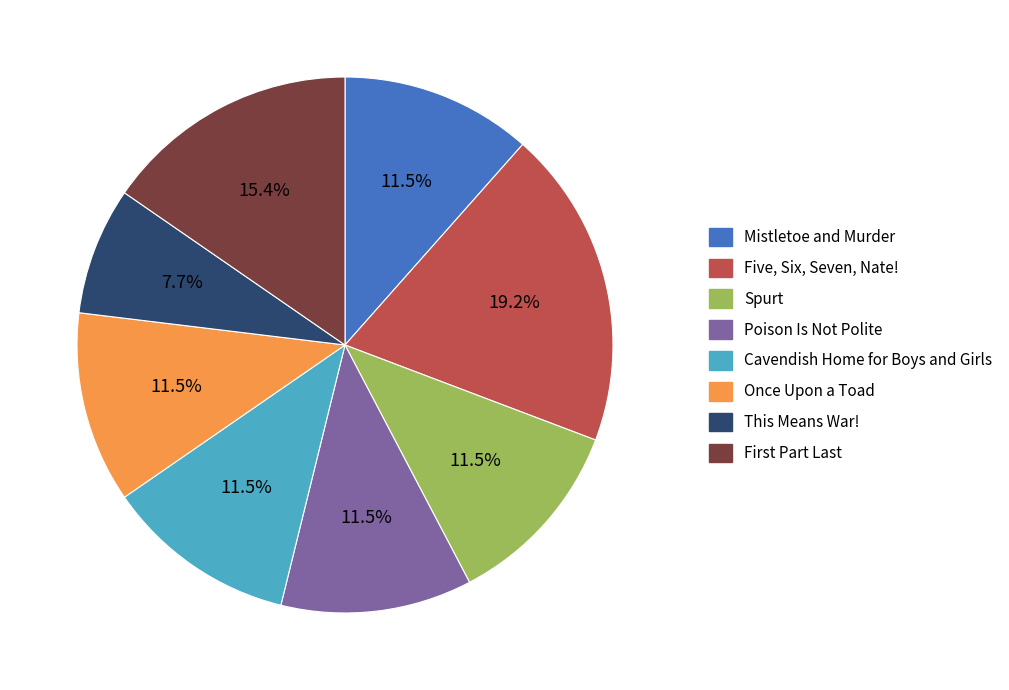

To the nearest percent, what is the difference between the largest and smallest slice percentages?

12%